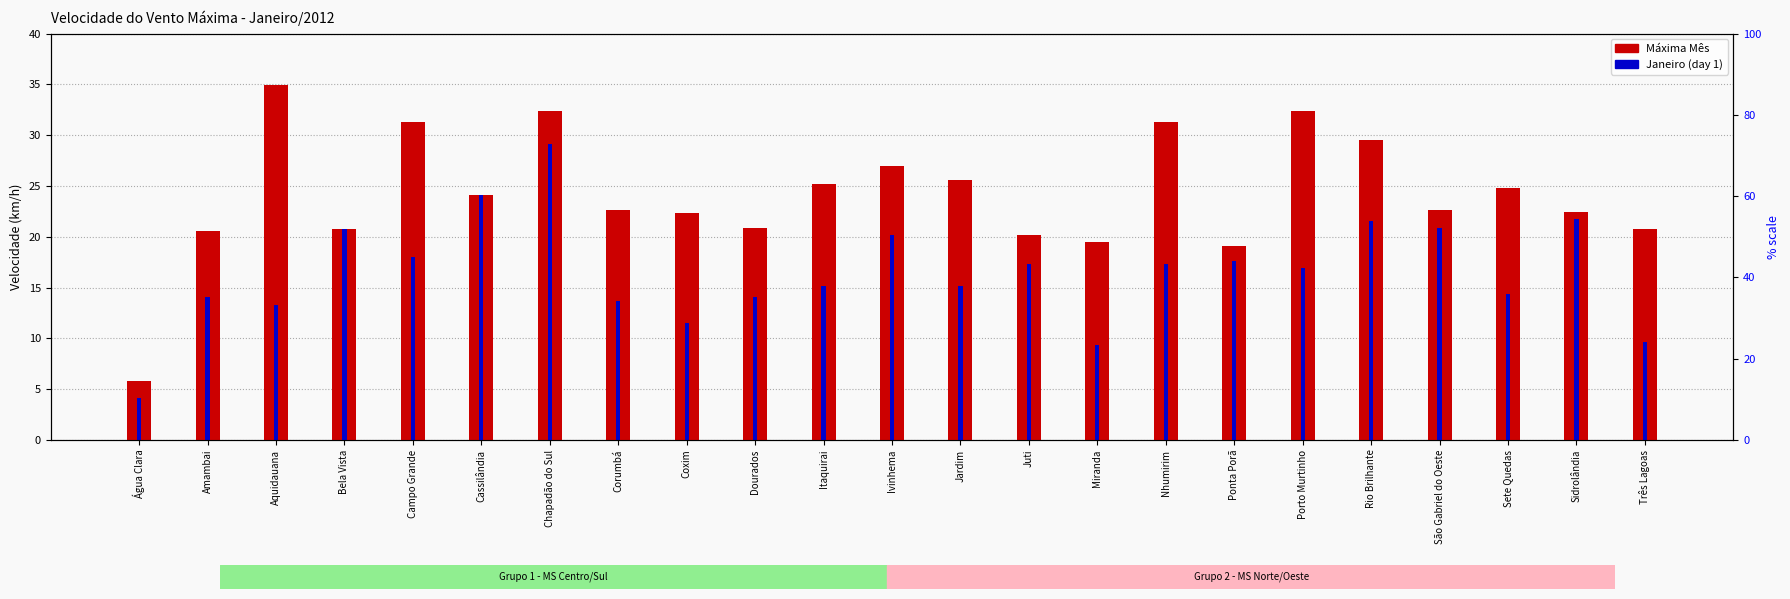

Which series has the largest range (max minus min)?

Máxima Mês